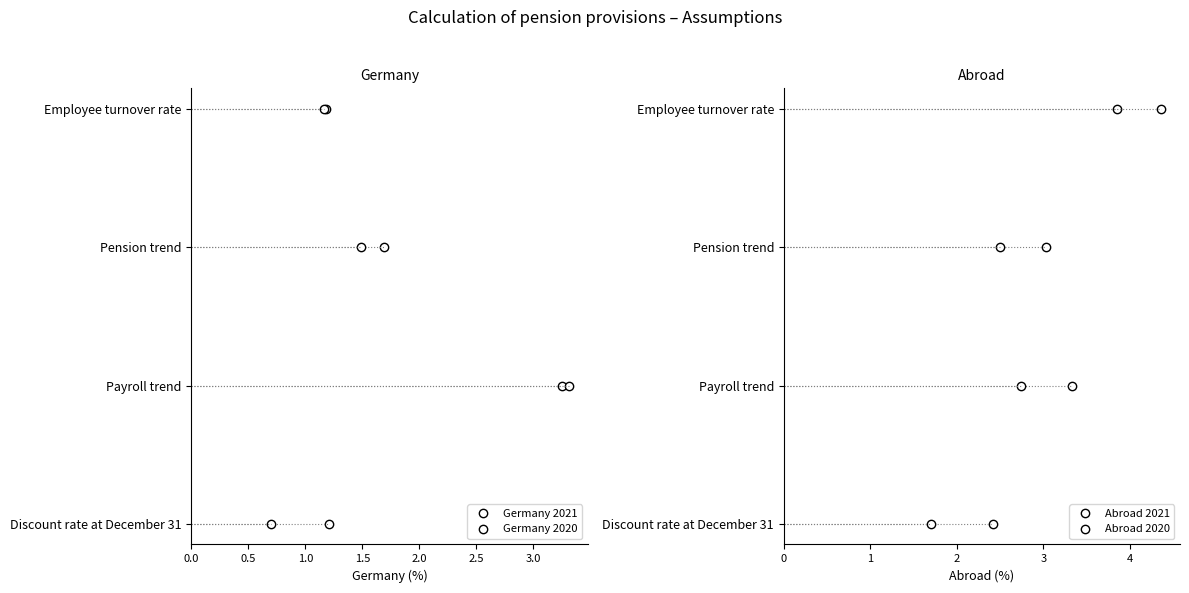

True or false: Abroad 2021 and Germany 2020 cross at least once.

False